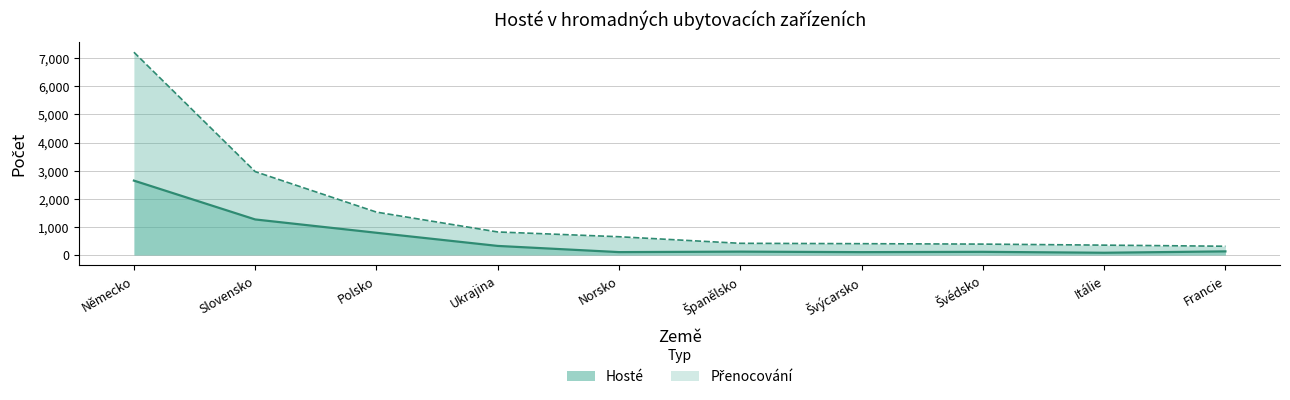

Reading left to right, transcribe all the data shown in this chart.

Hosté: Německo=2646	Slovensko=1264	Polsko=790	Ukrajina=322	Norsko=102	Španělsko=119	Švýcarsko=101	Švédsko=112	Itálie=79	Francie=128
Přenocování: Německo=7214	Slovensko=2966	Polsko=1525	Ukrajina=819	Norsko=649	Španělsko=415	Švýcarsko=402	Švédsko=387	Itálie=350	Francie=311